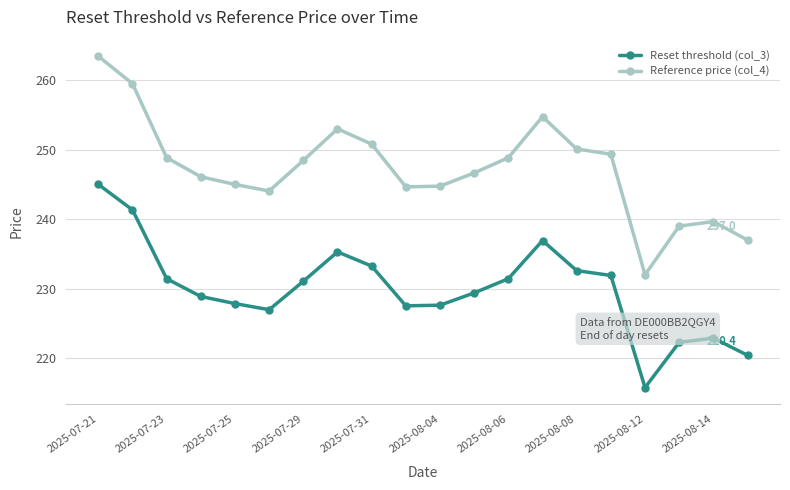

What is the value of the Reference price (col_4) point at the 10th from the left?

244.7